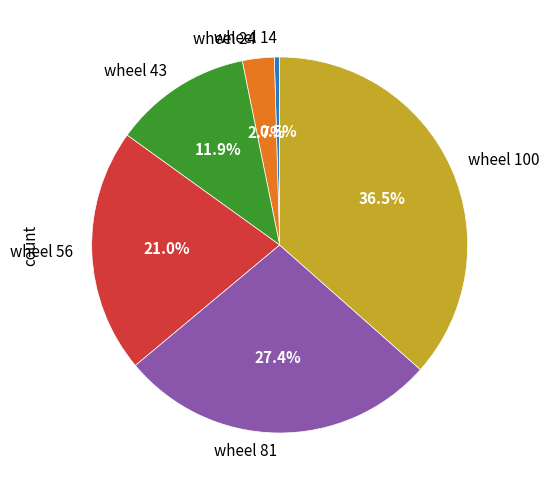

Between wheel 100 and wheel 24, which is larger?

wheel 100